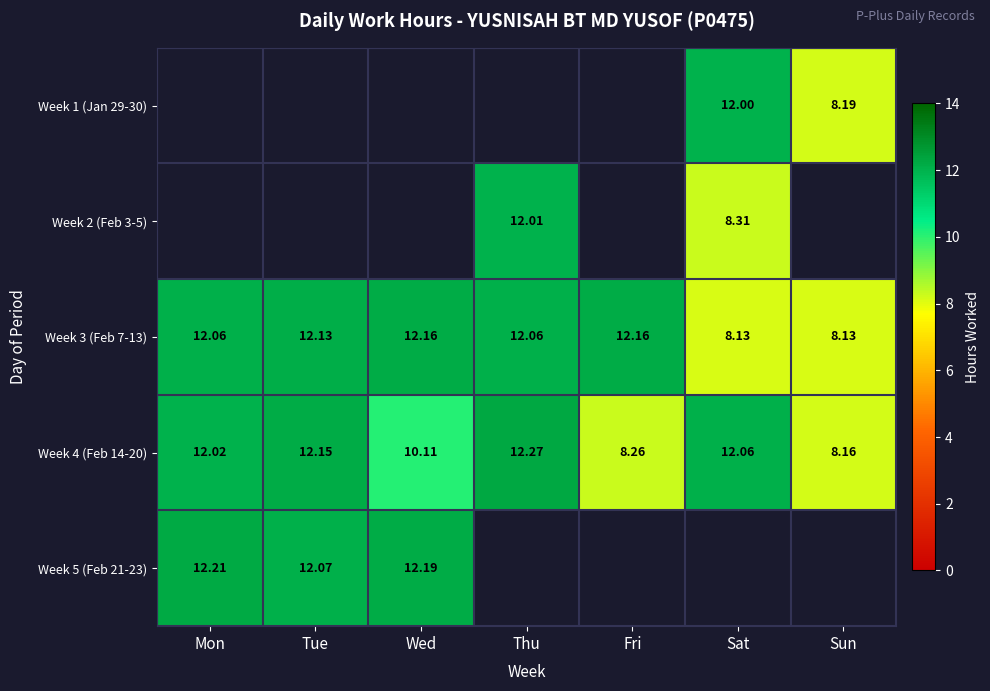

List the labels in order of Week 4 (Feb 14-20) value, largest first.

Thu, Tue, Sat, Mon, Wed, Fri, Sun